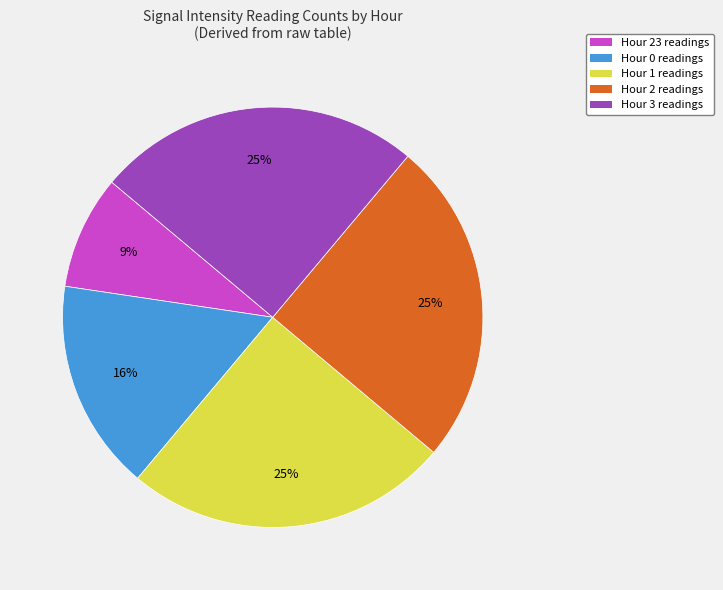

Which has a higher value, Hour 23 readings or Hour 0 readings?

Hour 0 readings